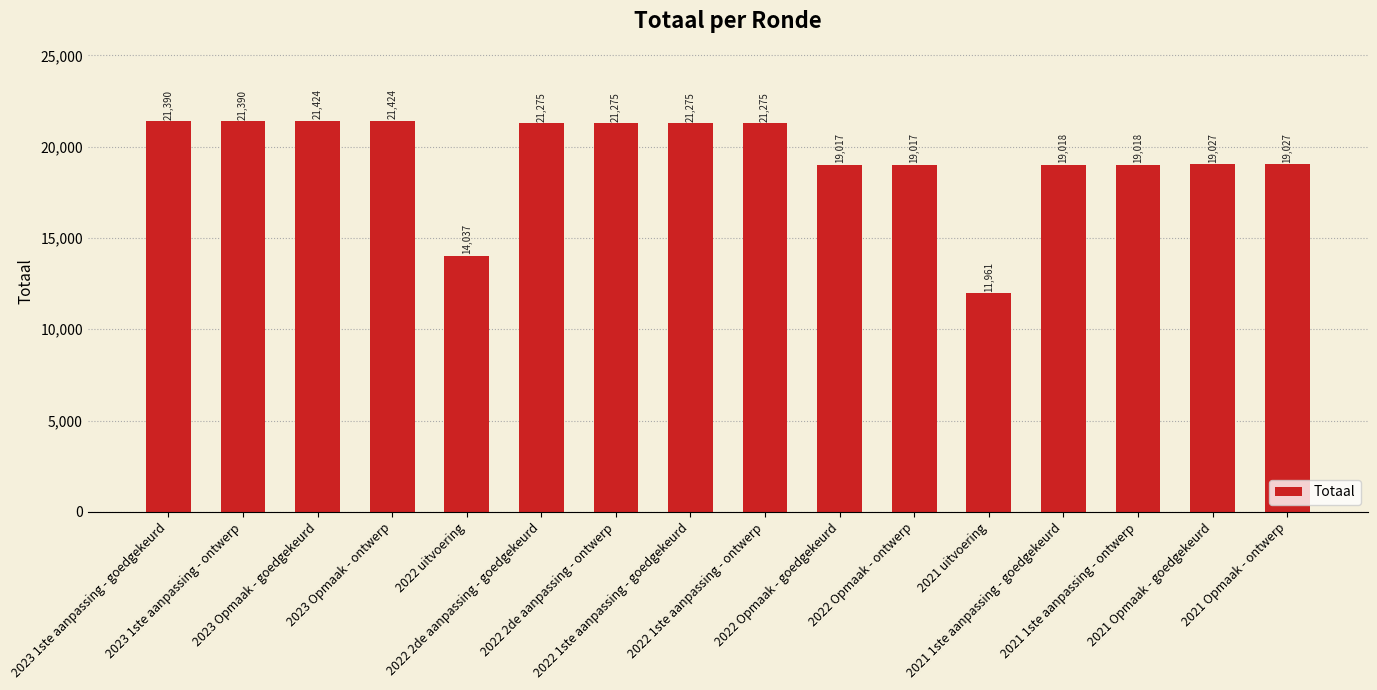

What is the maximum value shown in the chart?

21424